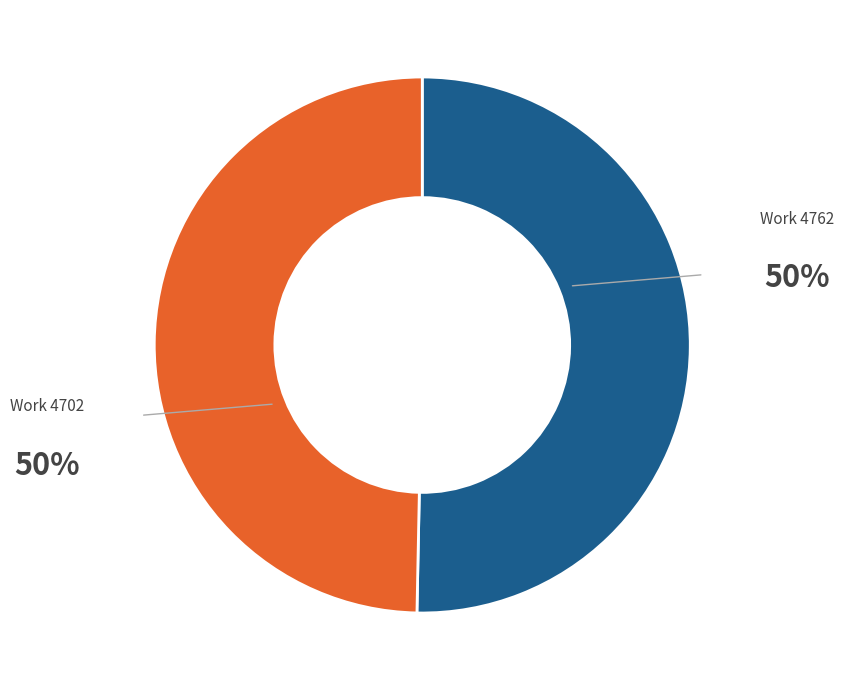

Does any single category account for the majority?

Yes